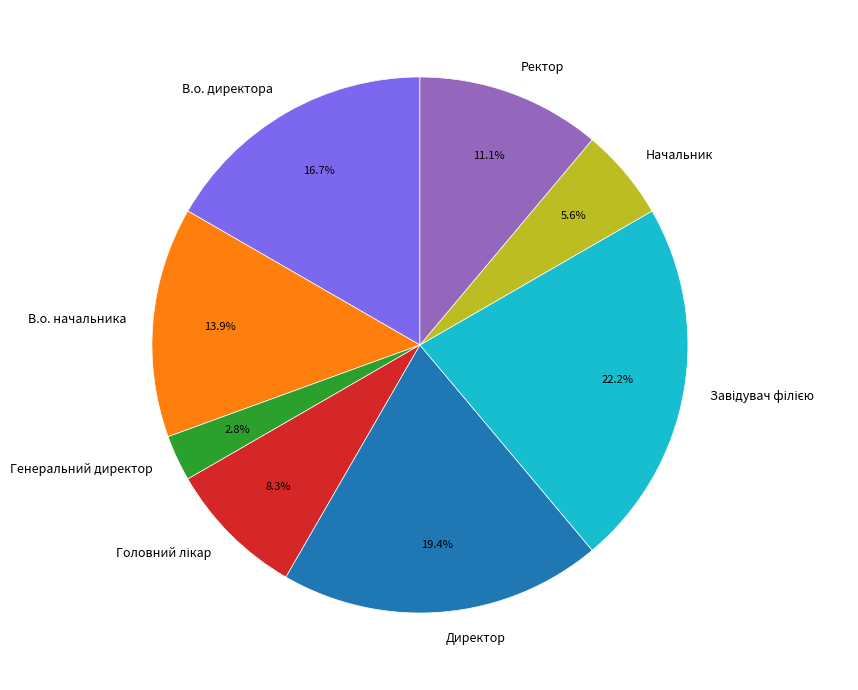

What percentage is NOT represented by Ректор?

88.9%